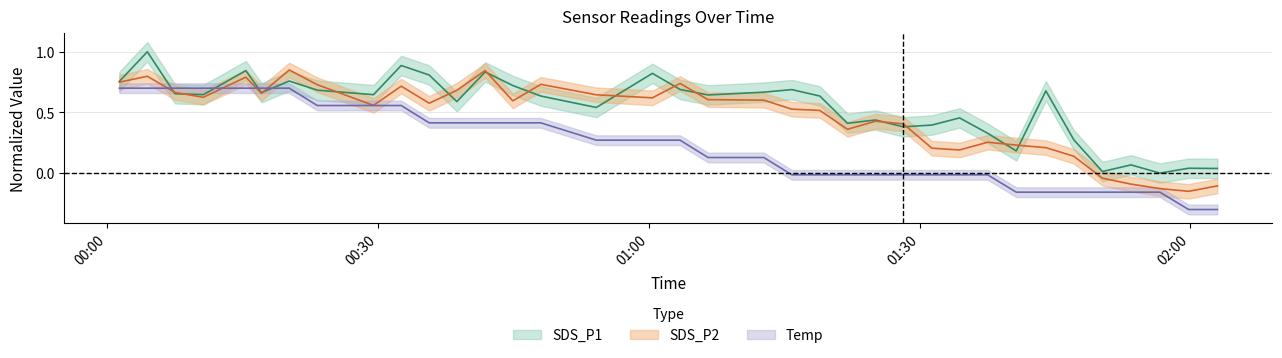

In SDS_P2, how many points are higher than both neighbors (excluding endpoints)?

9